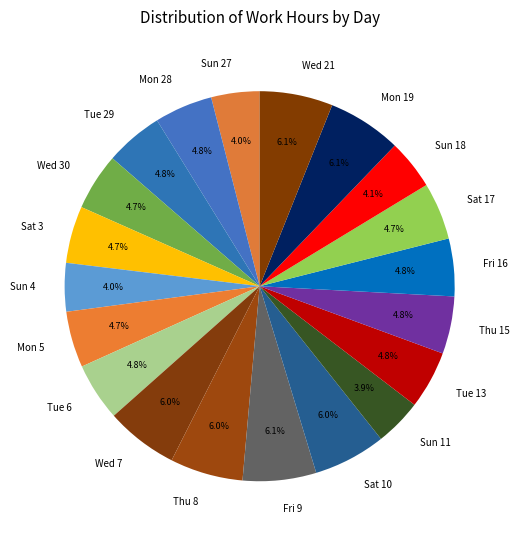

Do Sun 18 and Thu 8 together represent more than half of the pie?

No